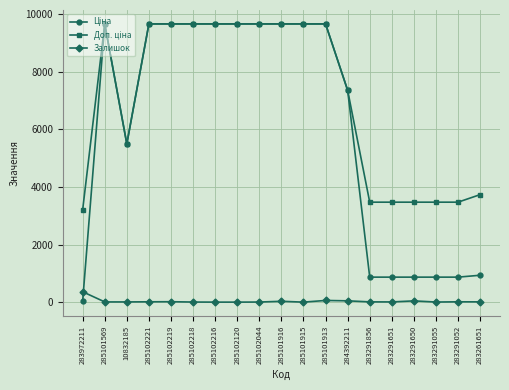

True or false: Залишок has a value of 11.0 at 285102221.

True